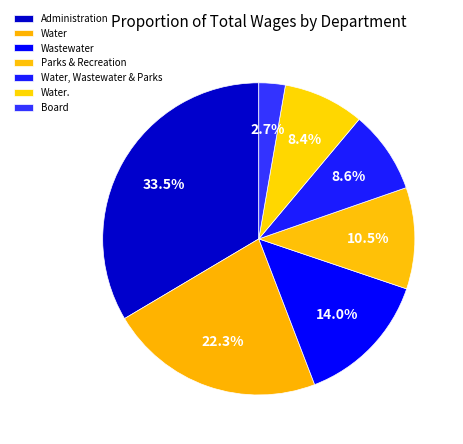

To the nearest percent, what is the difference between the largest and smallest slice percentages?

31%